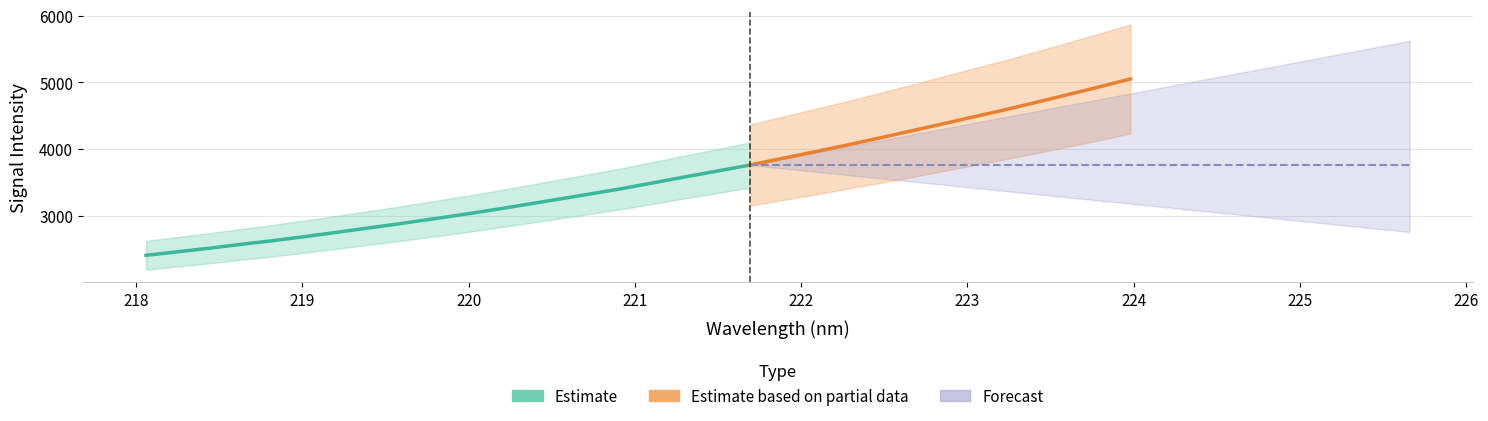

What position from the right is 218.0596?

32